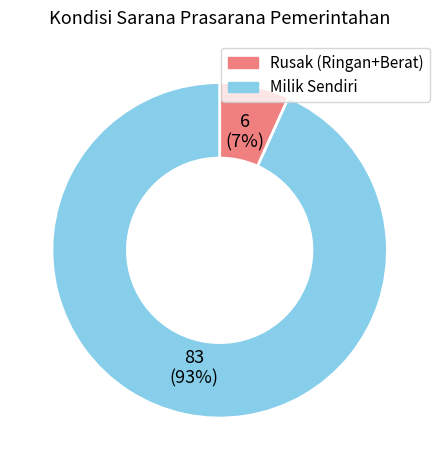

How many segments does this pie chart have?

2